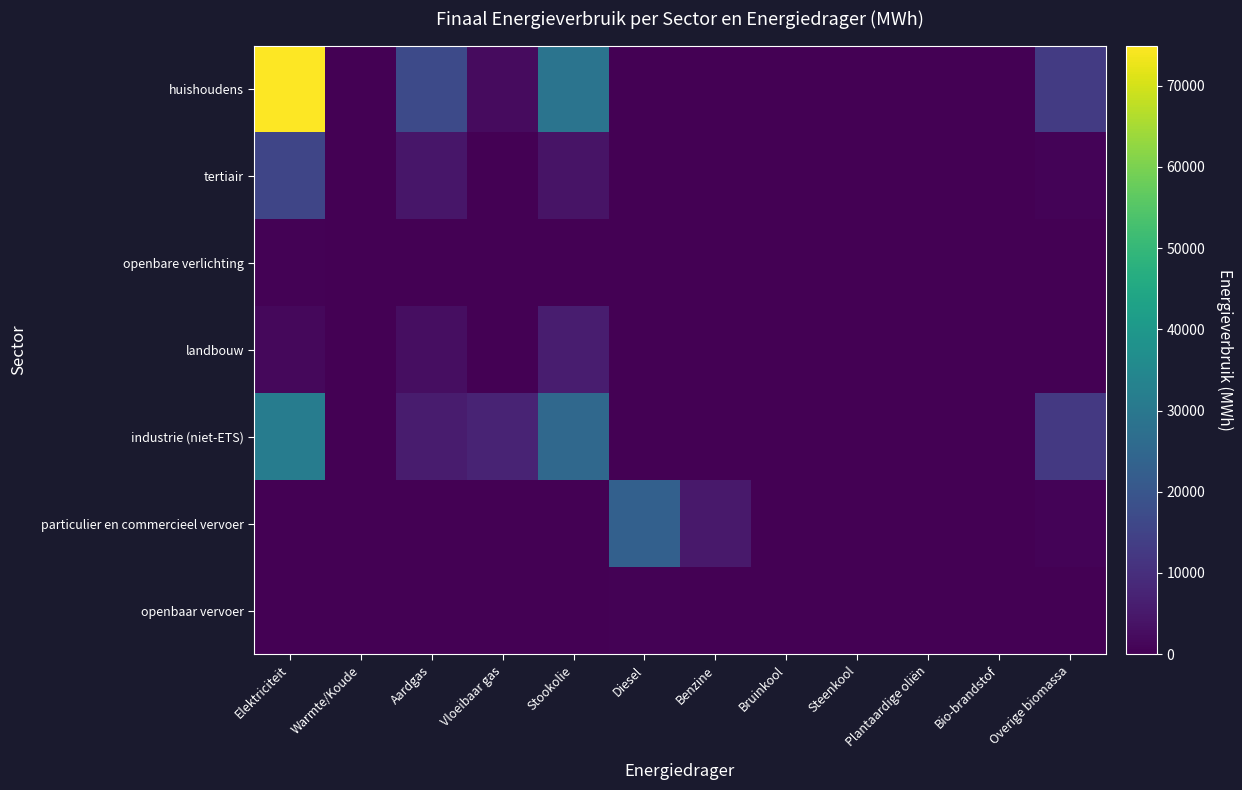

Reading left to right, list all the values displayed in this chart.

huishoudens: Elektriciteit=74937.5	Warmte/Koude=0.0	Aardgas=16704.0	Vloeibaar gas=2095.6	Stookolie=28796.8	Diesel=0.0	Benzine=0.0	Bruinkool=0.0	Steenkool=216.7	Plantaardige oliën=0.0	Bio-brandstof=0.0	Overige biomassa=12895.1
tertiair: Elektriciteit=15623.8	Warmte/Koude=0.0	Aardgas=4571.7	Vloeibaar gas=239.5	Stookolie=3897.5	Diesel=0.0	Benzine=0.0	Bruinkool=0.0	Steenkool=0.0	Plantaardige oliën=0.0	Bio-brandstof=0.0	Overige biomassa=807.2
openbare verlichting: Elektriciteit=552.3	Warmte/Koude=0.0	Aardgas=0.0	Vloeibaar gas=0.0	Stookolie=0.0	Diesel=0.0	Benzine=0.0	Bruinkool=0.0	Steenkool=0.0	Plantaardige oliën=0.0	Bio-brandstof=0.0	Overige biomassa=0.0
landbouw: Elektriciteit=1623.6	Warmte/Koude=0.0	Aardgas=2903.3	Vloeibaar gas=41.9	Stookolie=5934.7	Diesel=0.0	Benzine=0.0	Bruinkool=0.0	Steenkool=233.7	Plantaardige oliën=0.0	Bio-brandstof=0.0	Overige biomassa=0.0
industrie (niet-ETS): Elektriciteit=31455.8	Warmte/Koude=0.0	Aardgas=5731.0	Vloeibaar gas=7502.4	Stookolie=25423.5	Diesel=0.0	Benzine=0.0	Bruinkool=0.0	Steenkool=111.2	Plantaardige oliën=0.0	Bio-brandstof=0.0	Overige biomassa=12321.2
particulier en commercieel vervoer: Elektriciteit=8.3	Warmte/Koude=0.0	Aardgas=19.2	Vloeibaar gas=73.8	Stookolie=0.0	Diesel=22850.4	Benzine=5156.8	Bruinkool=0.0	Steenkool=0.0	Plantaardige oliën=0.0	Bio-brandstof=0.0	Overige biomassa=874.4
openbaar vervoer: Elektriciteit=0.0	Warmte/Koude=0.0	Aardgas=0.0	Vloeibaar gas=0.0	Stookolie=0.0	Diesel=422.6	Benzine=0.0	Bruinkool=0.0	Steenkool=0.0	Plantaardige oliën=0.0	Bio-brandstof=0.0	Overige biomassa=13.1